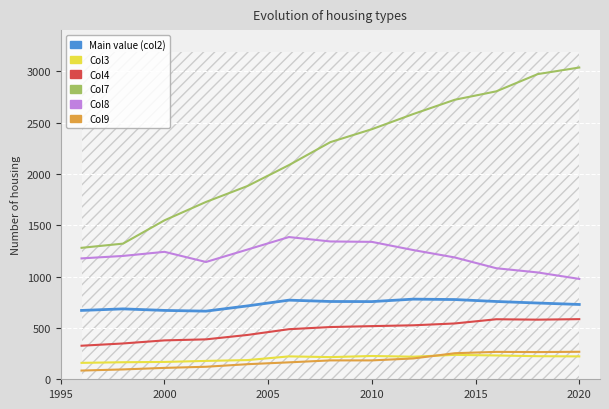

True or false: Col9 and Col7 intersect in this chart.

False